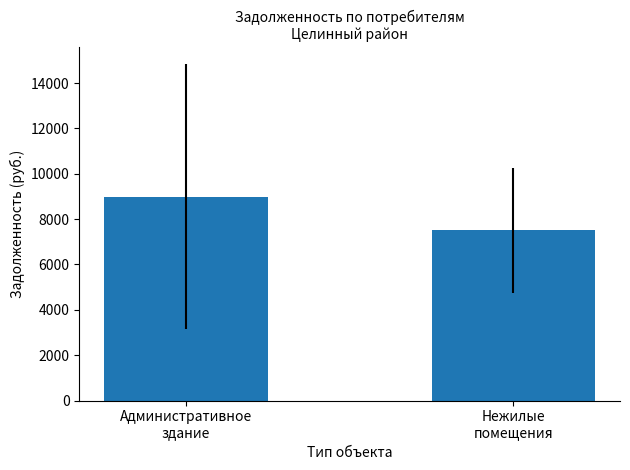

How many bars are there in total?

2